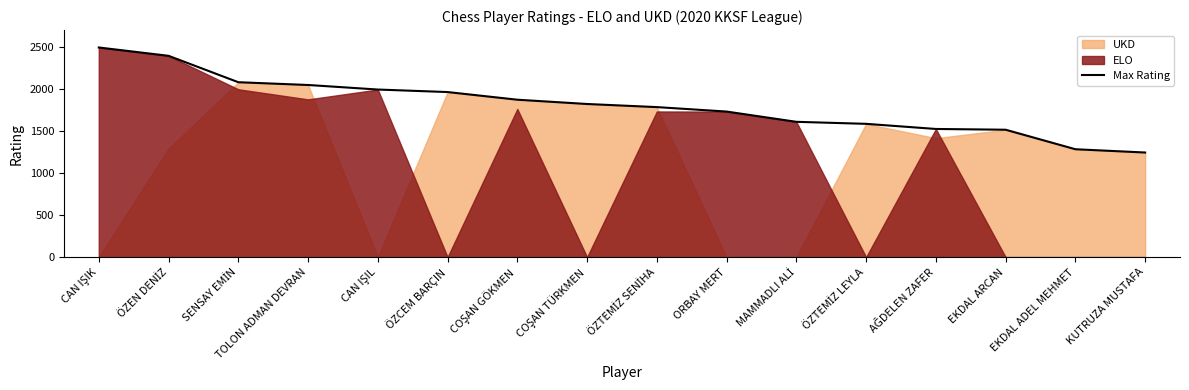

The value of Max Rating at ÖZCEM BARÇIN is 2554. True or false?

False